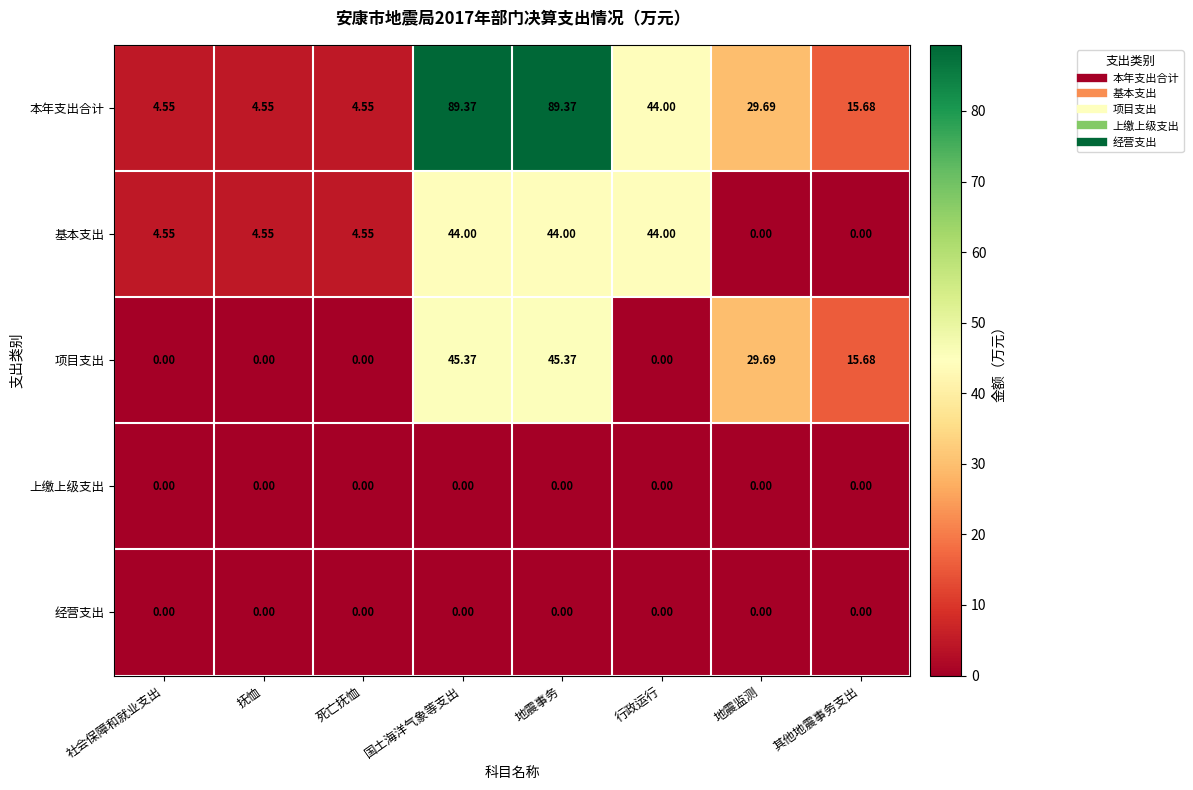

Which series changed the most between 抚恤 and 国土海洋气象等支出?

本年支出合计